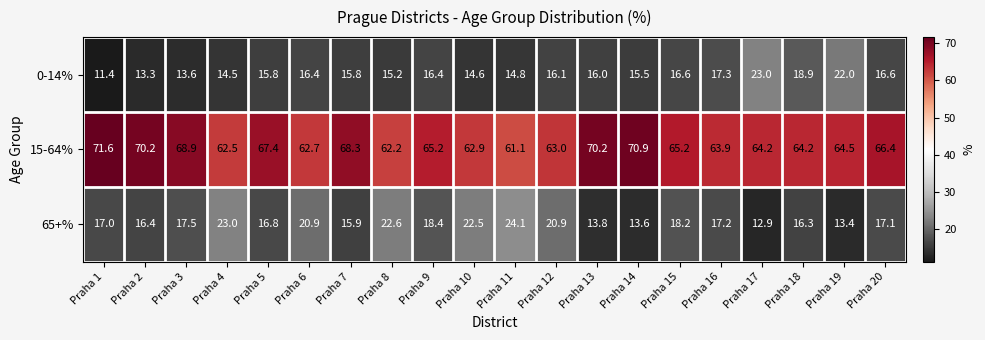

Read the 15-64% value at Praha 12.

63.0